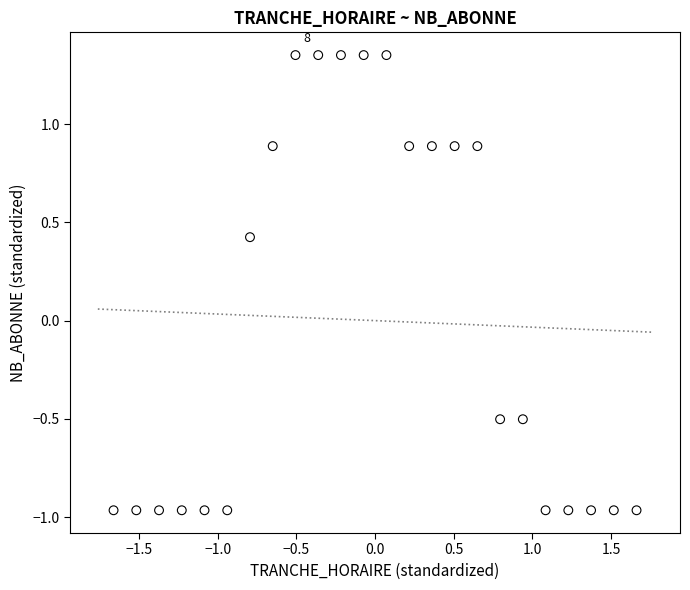

What is the range of Y values (max minus min)?

2.3